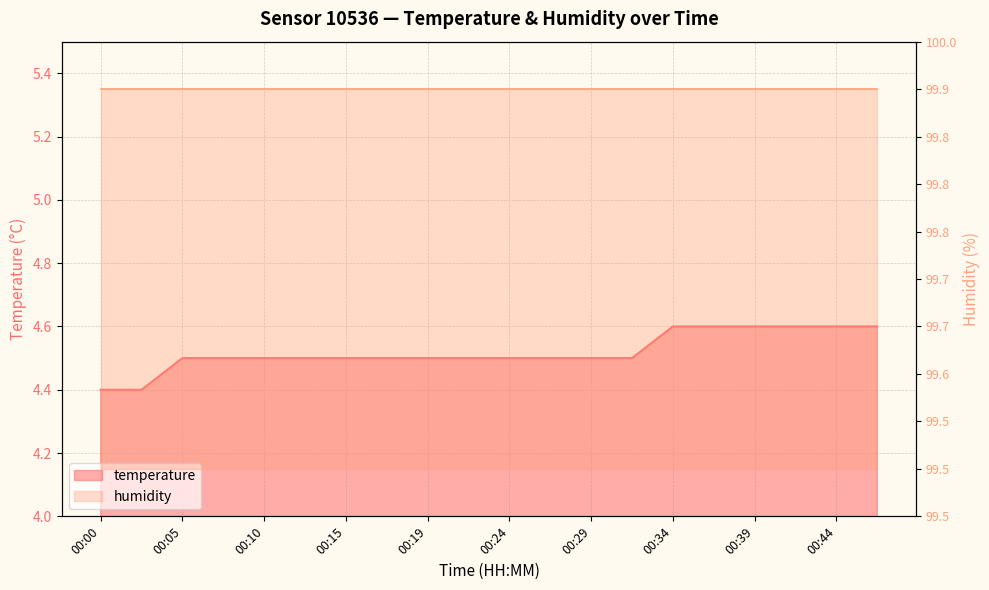

How many values are between 4 and 5?

20